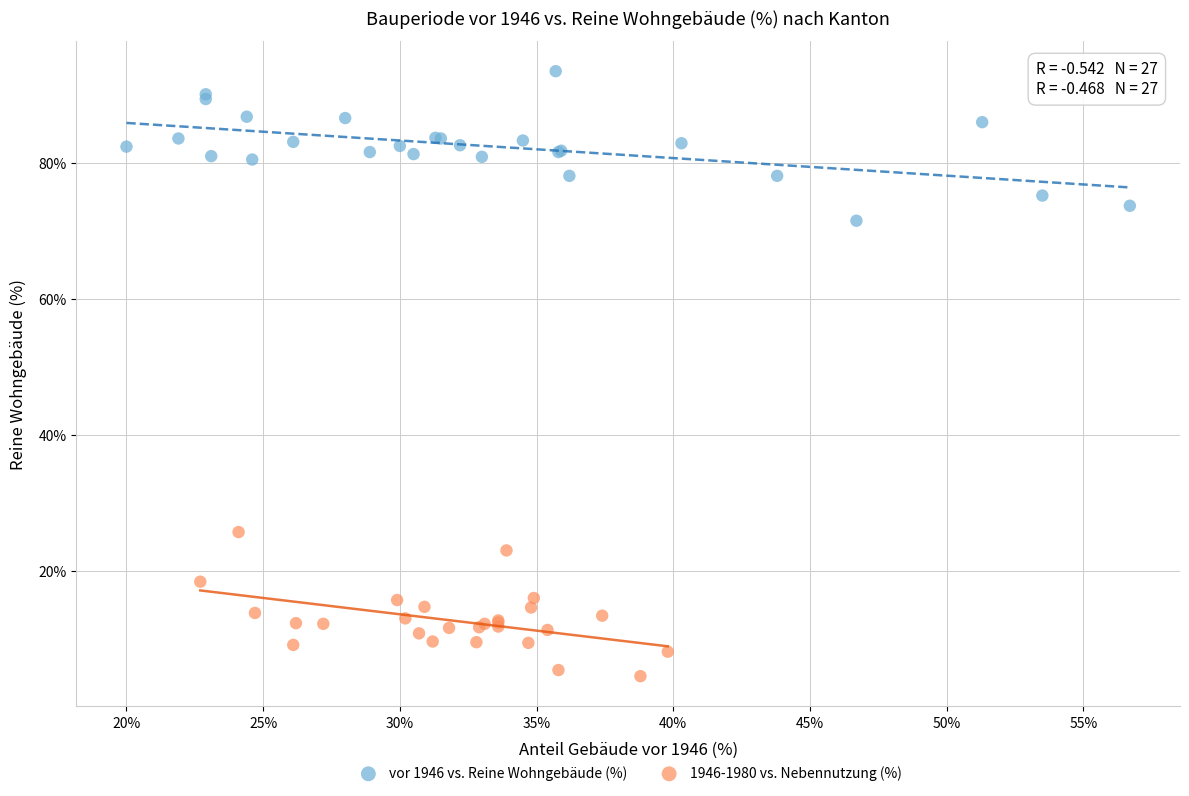

Which series contains the lowest Y value?

1946-1980 vs. Nebennutzung (%)